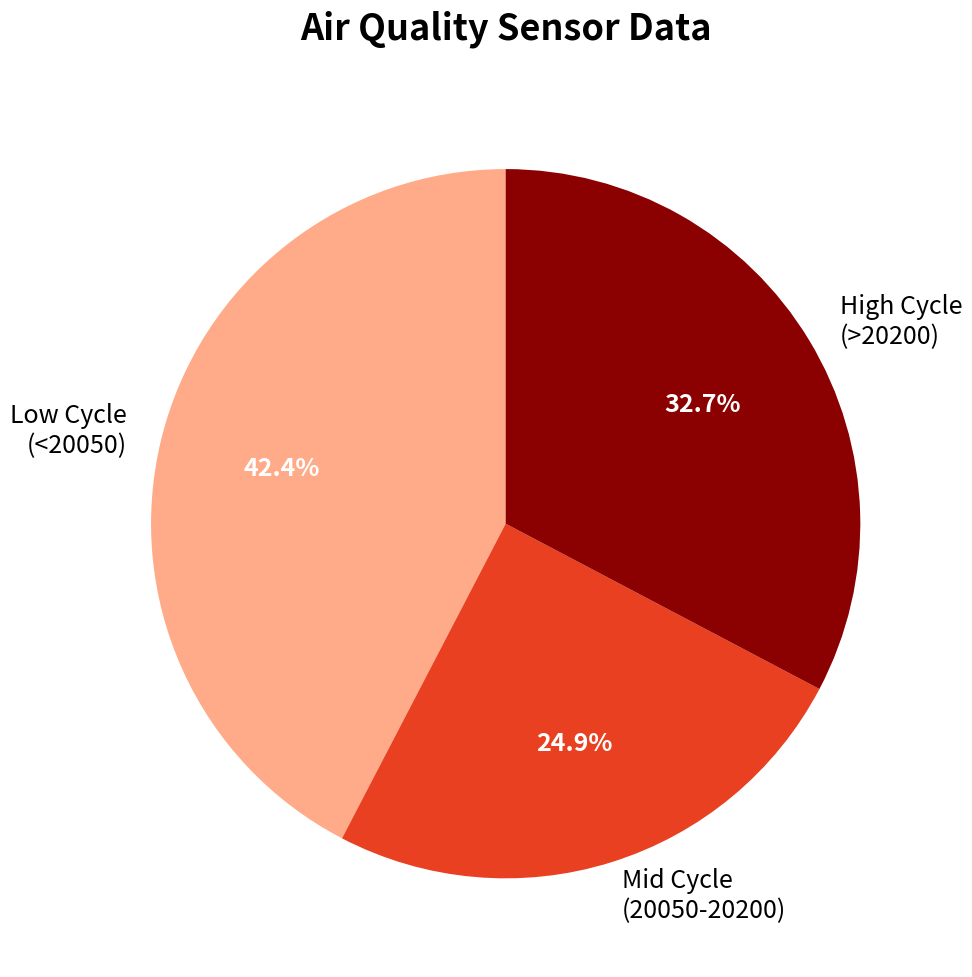

Approximately how many times larger is the value at Low Cycle (<20050) compared to Mid Cycle (20050-20200)?

1.7